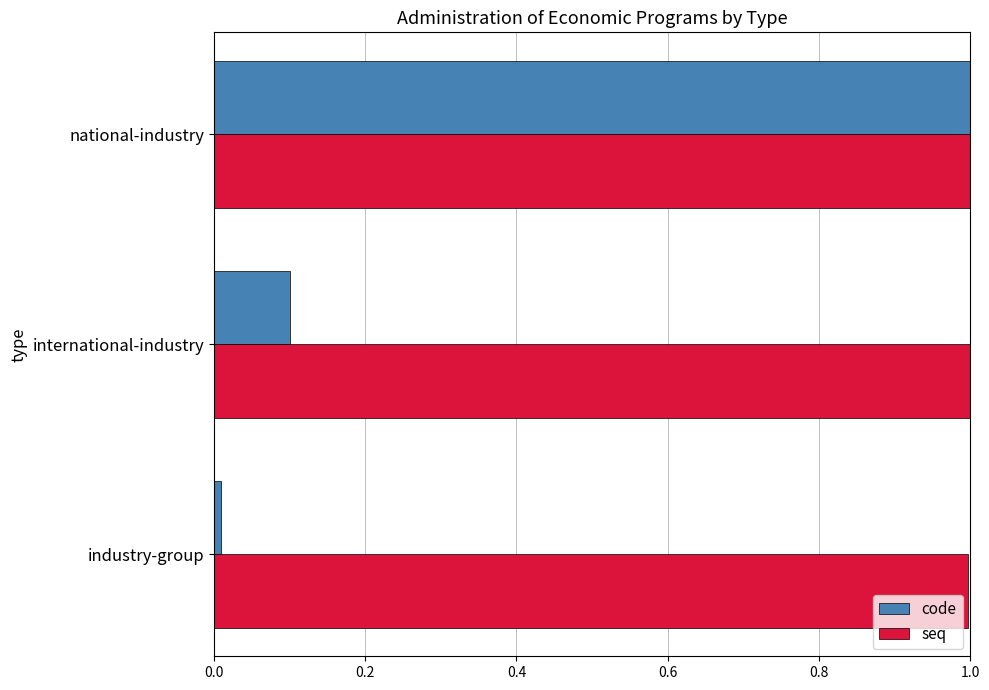

At which label does code reach its minimum?

industry-group